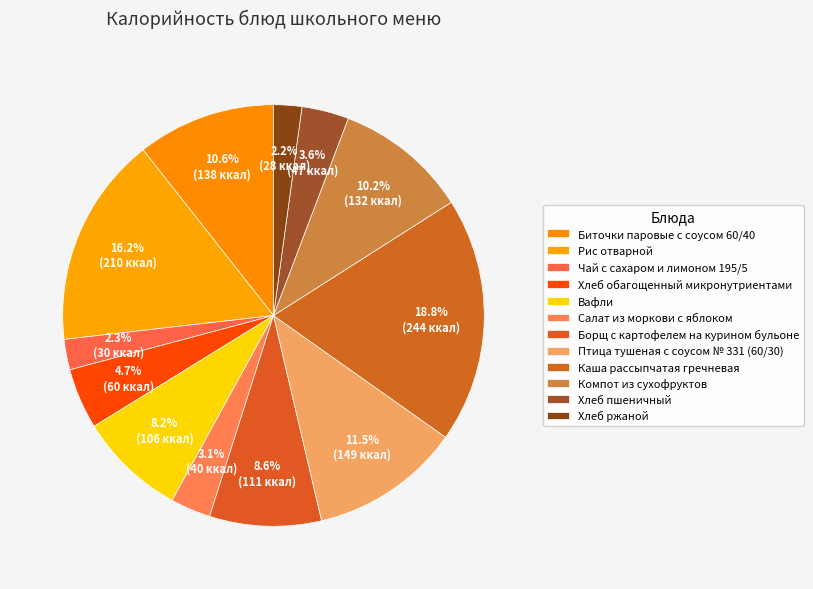

How many slices are in this pie chart?

12